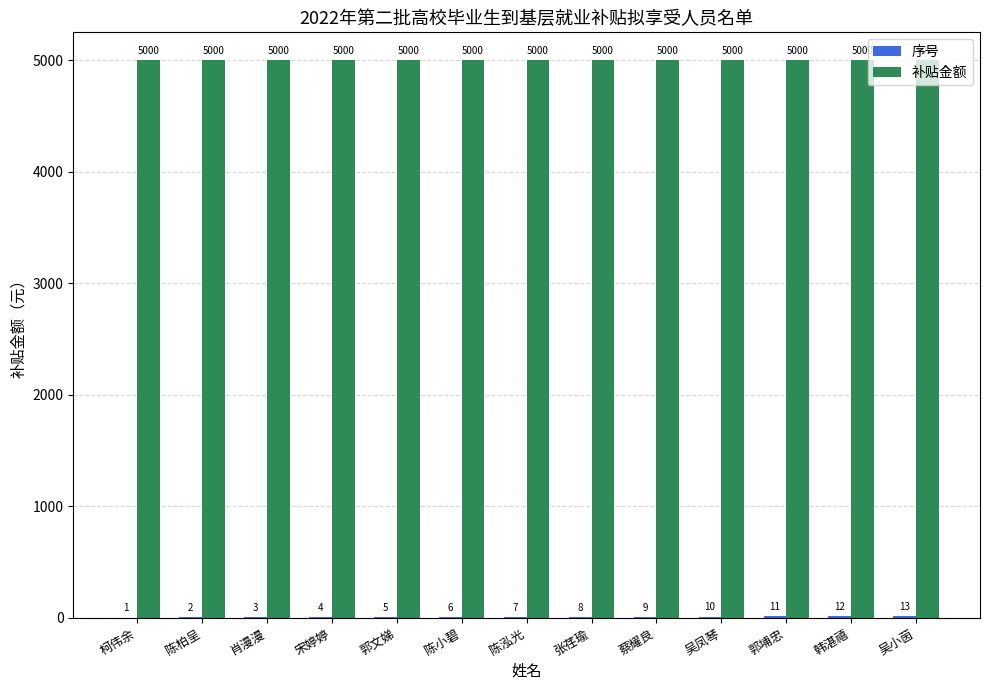

The value of 补贴金额 at 肖漫漫 is 5000. True or false?

True